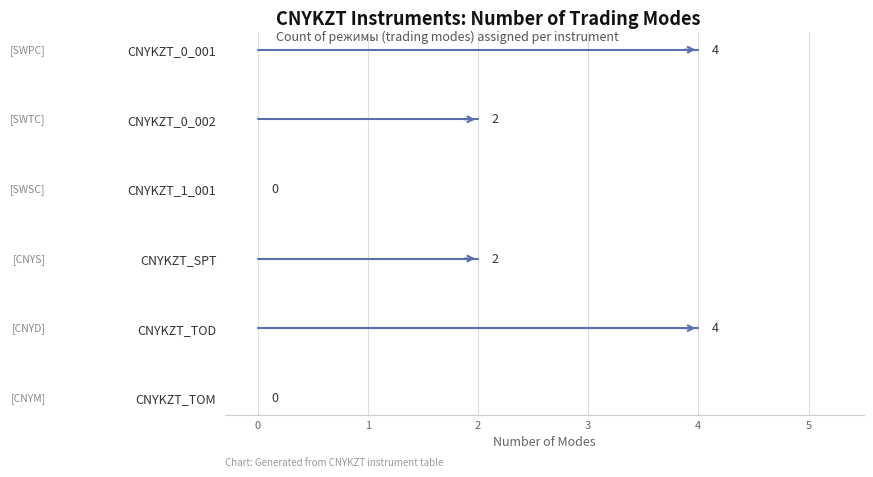

Reading left to right, extract all data points from this chart.

CNYKZT_0_001=4	CNYKZT_0_002=2	CNYKZT_1_001=0	CNYKZT_SPT=2	CNYKZT_TOD=4	CNYKZT_TOM=0